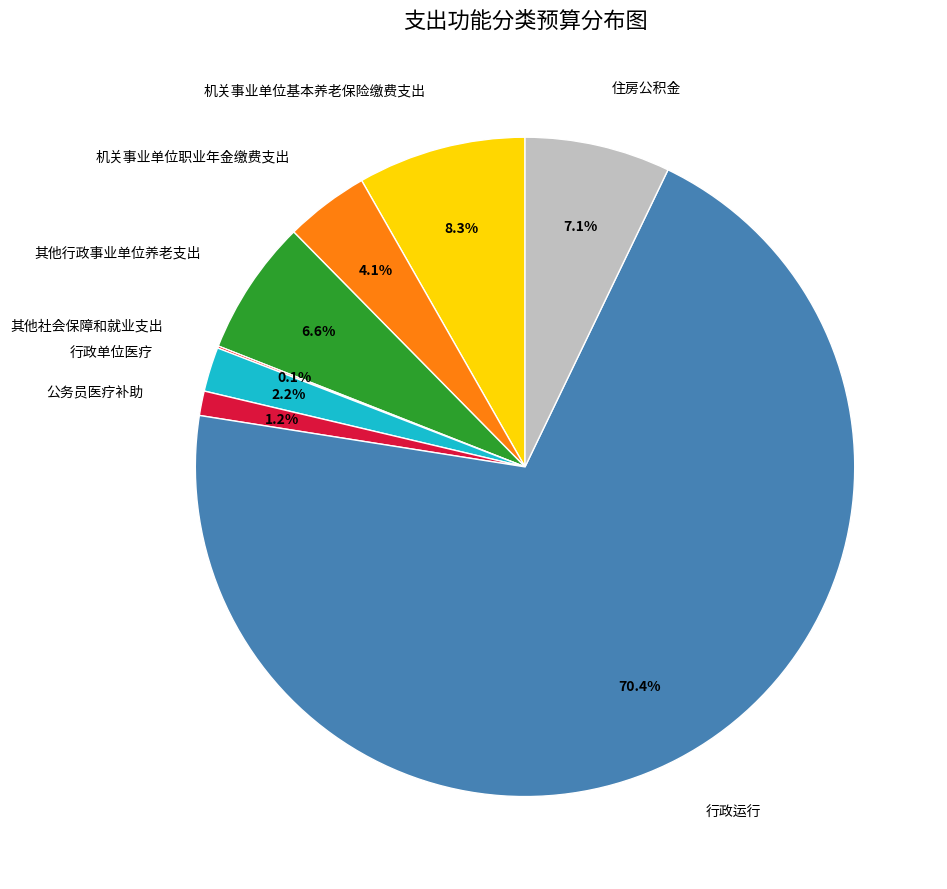

What portion of the pie excludes 住房公积金?

92.9%